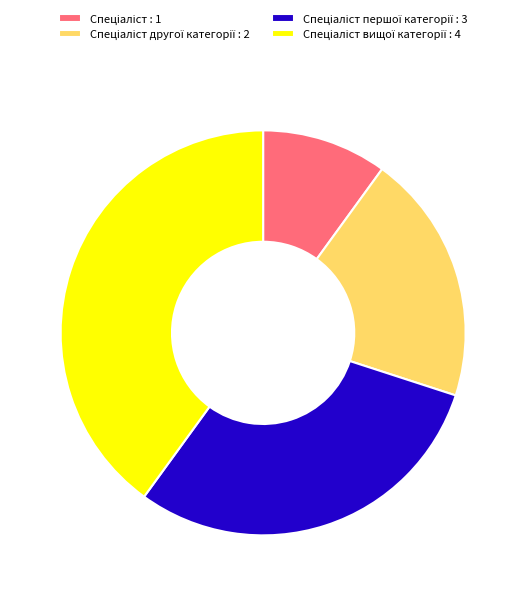

Does any single category account for the majority?

No